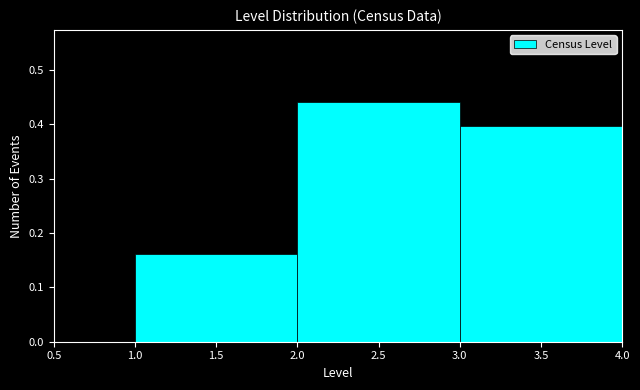

How tall is the bar that spans 3.0 to 4.0 on the x-axis? The values are not printed on the chart, so give them approximately, as read against the axis.

0.40